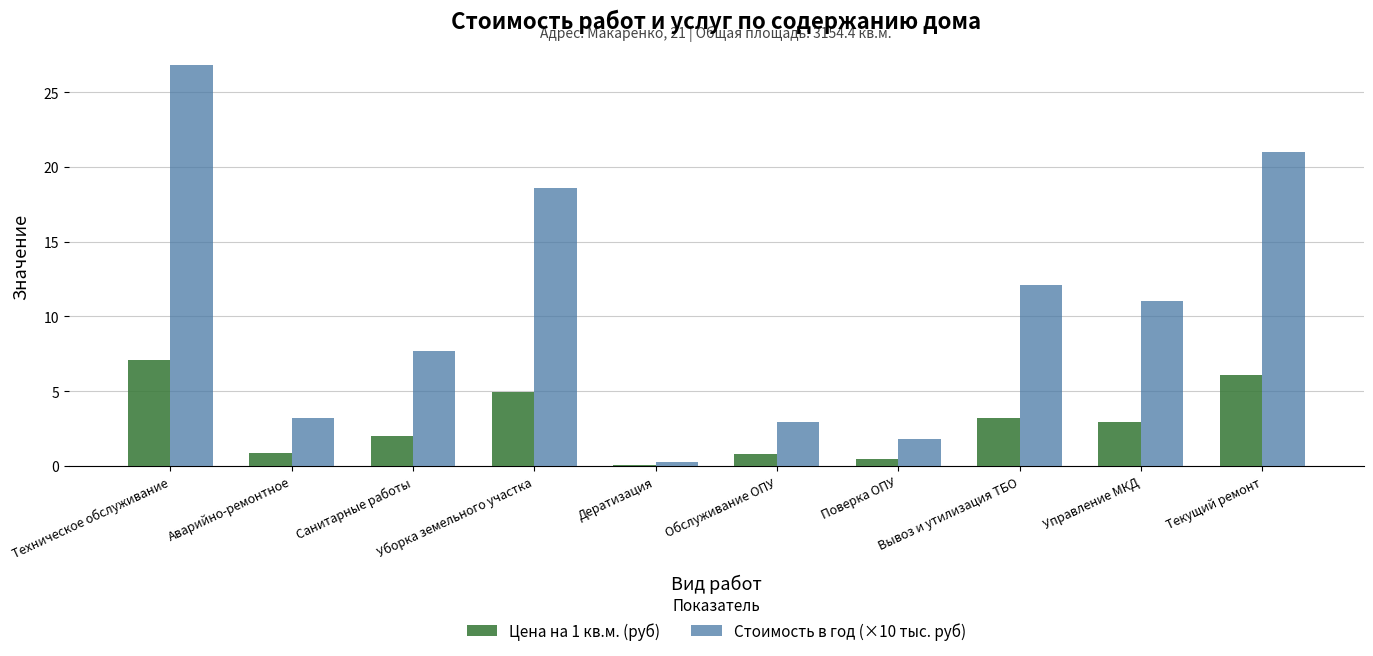

Are the bars grouped side by side (vs. stacked)?

Yes